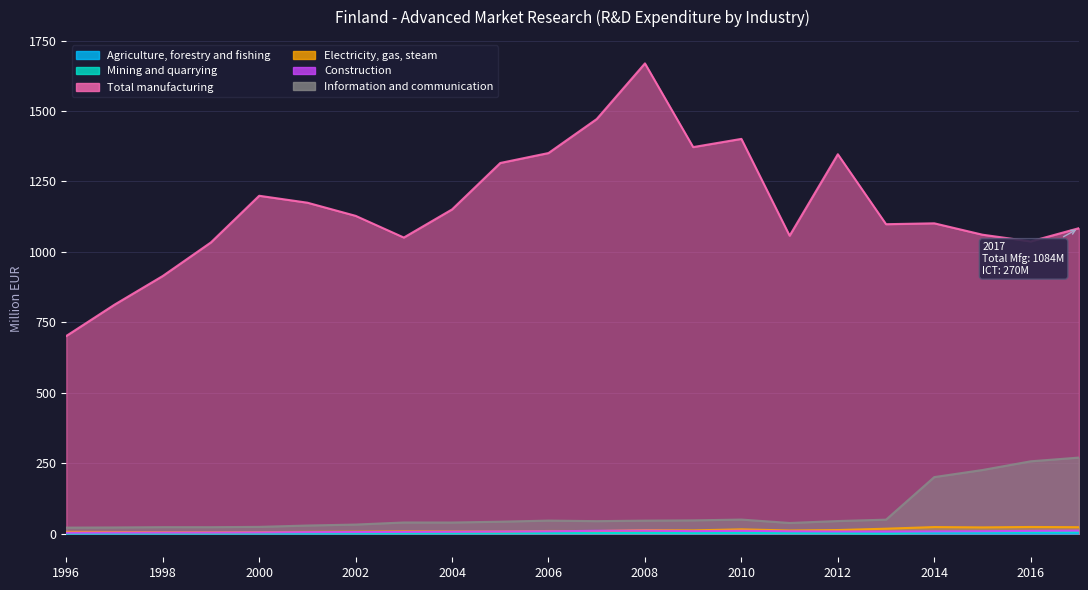

Is it true that Total manufacturing equals 1051.0 at 2003?

True